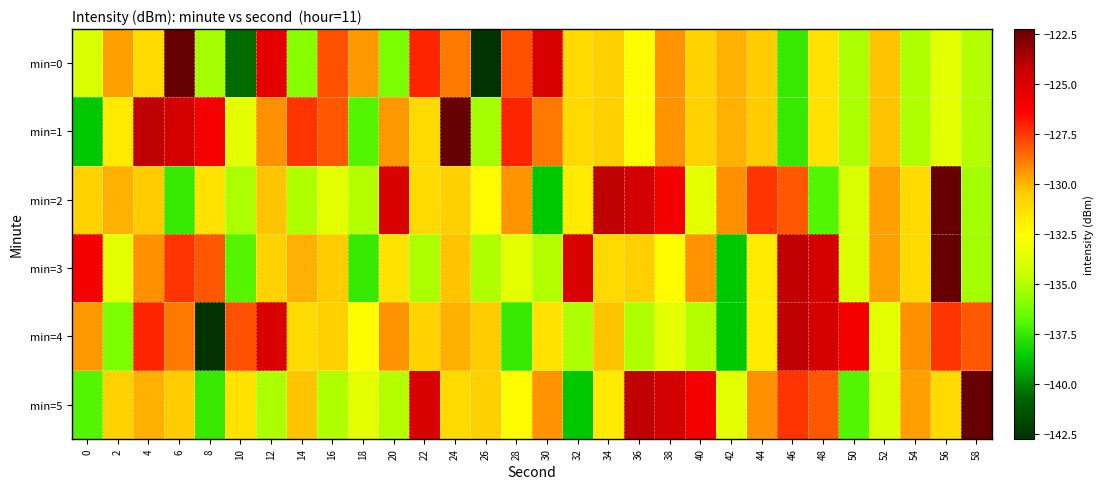

Which has a higher value, 46 or 42?

42